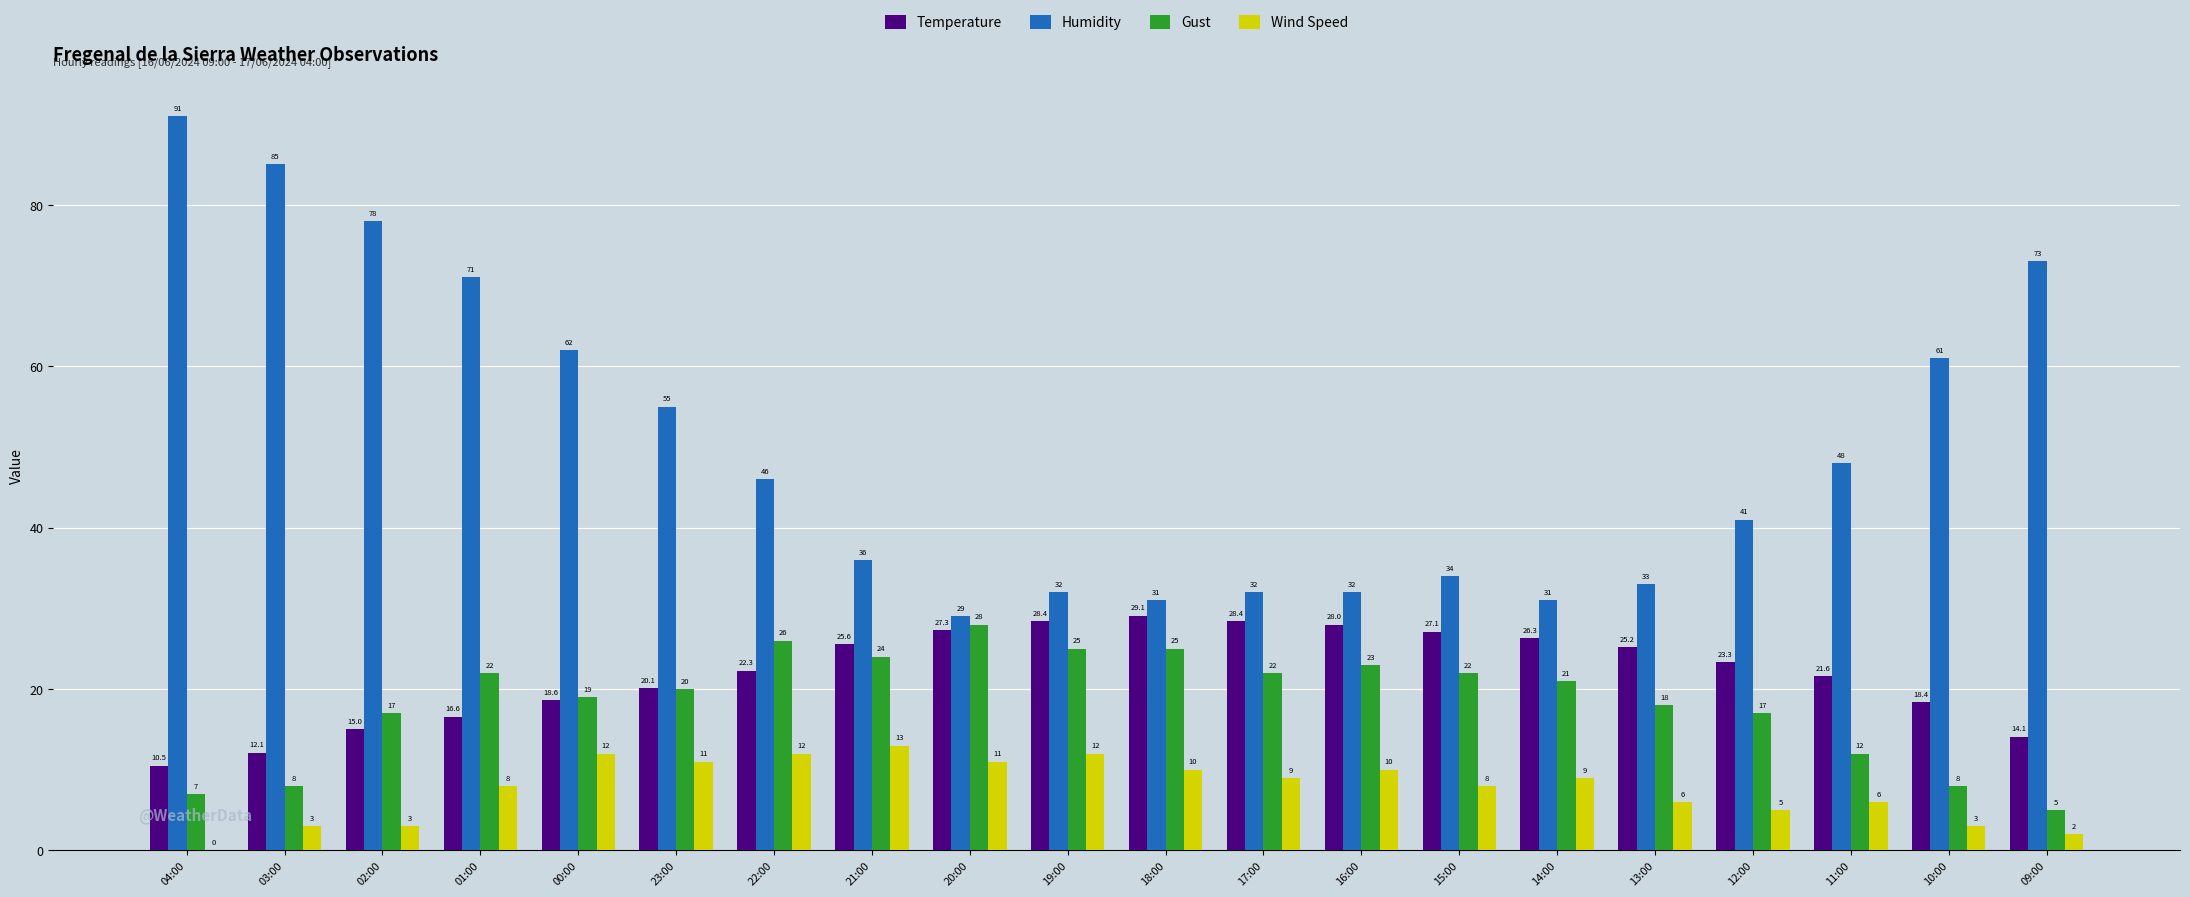

Which series changed the most between 16:00 and 11:00?

Humidity